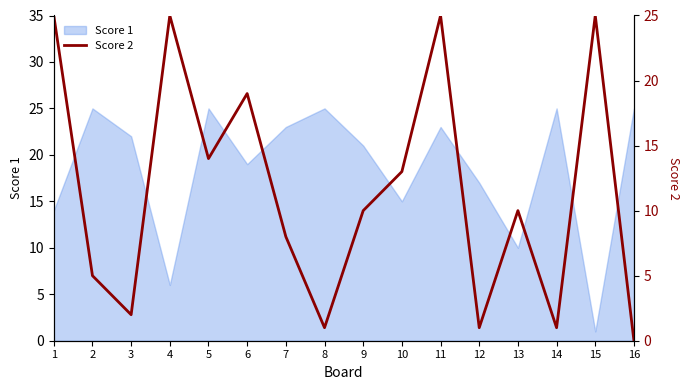

Which has a higher value, 8 or 16?

8